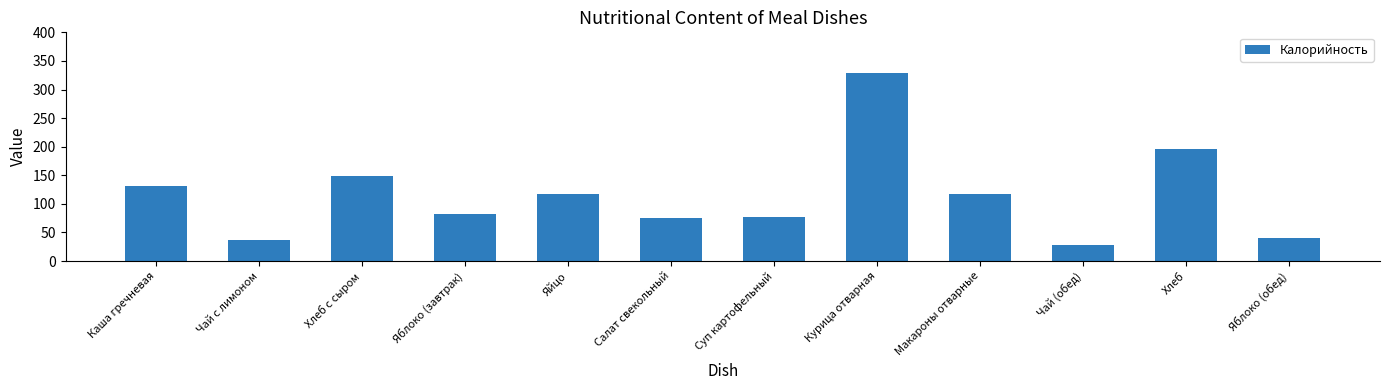

Which has a higher value, Хлеб or Чай (обед)?

Хлеб